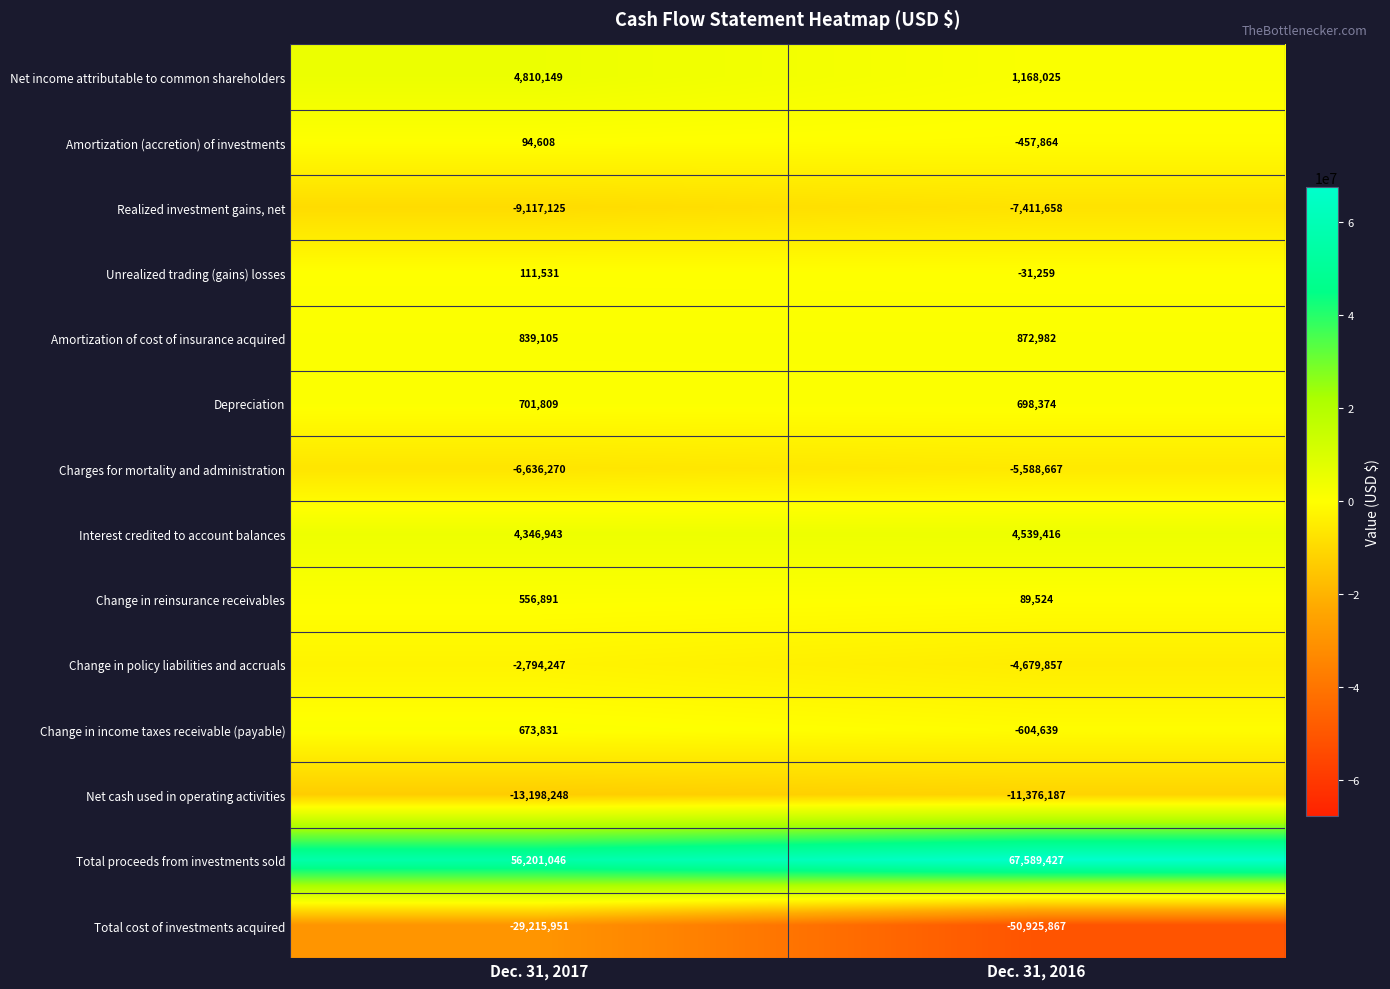

List the series in order of their peak value, lowest first.

Total cost of investments acquired, Net cash used in operating activities, Realized investment gains, net, Charges for mortality and administration, Change in policy liabilities and accruals, Amortization (accretion) of investments, Unrealized trading (gains) losses, Change in reinsurance receivables, Change in income taxes receivable (payable), Depreciation, Amortization of cost of insurance acquired, Interest credited to account balances, Net income attributable to common shareholders, Total proceeds from investments sold